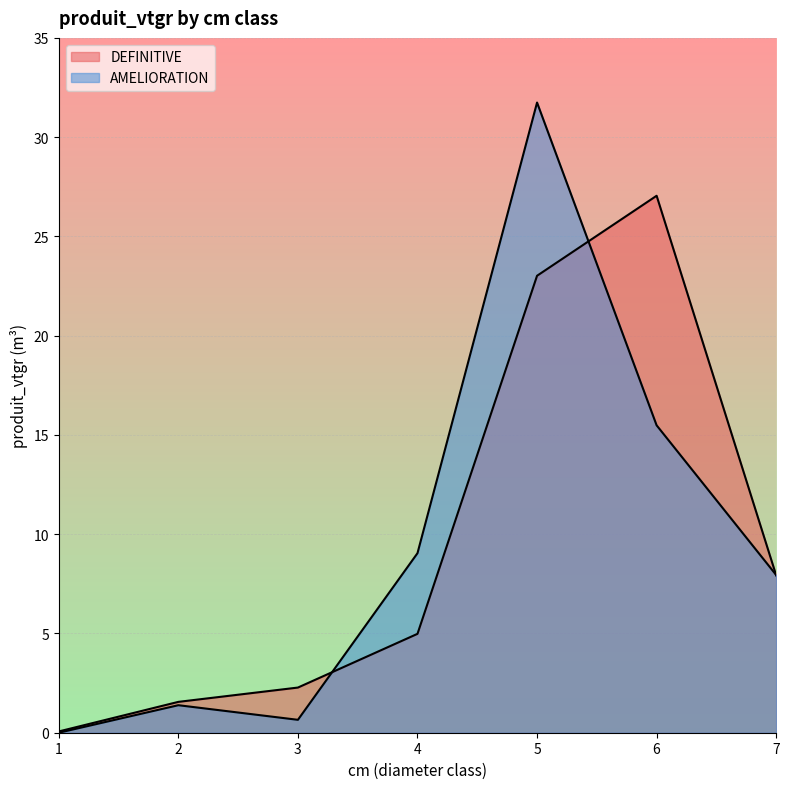

Between 1 and 7, which series saw the biggest shift?

AMELIORATION